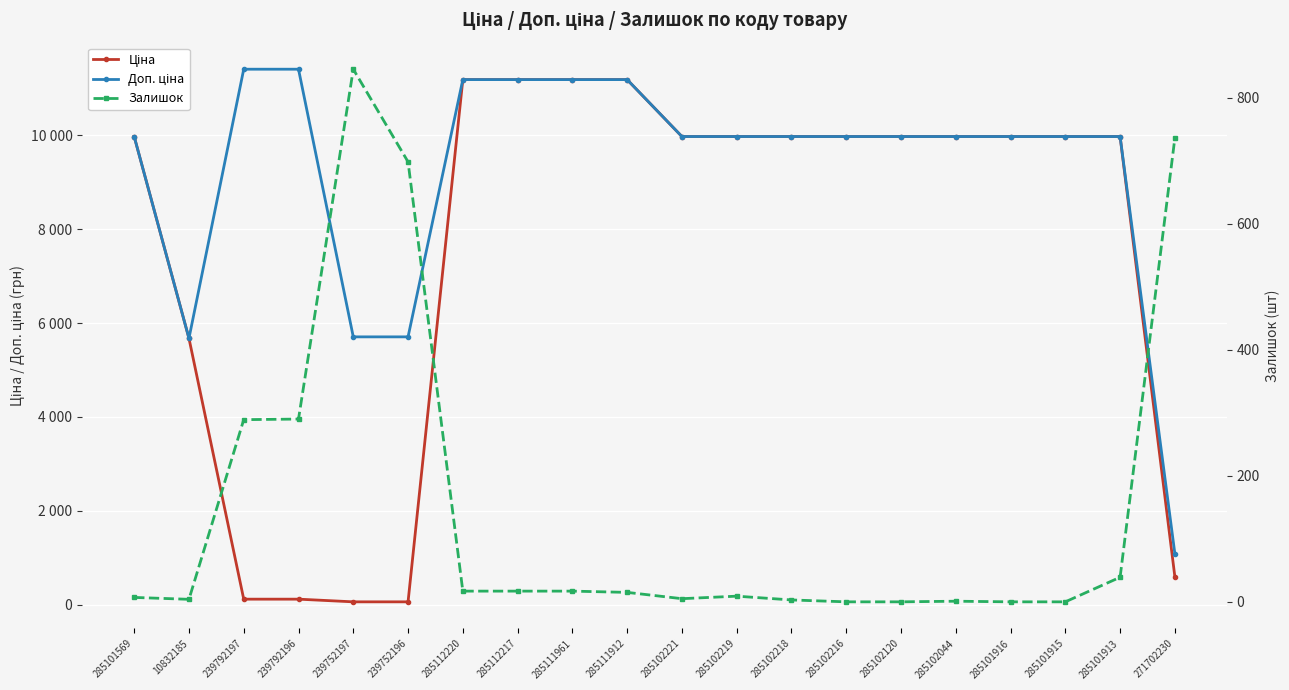

Where is Залишок nearest to the value 422?

239792196